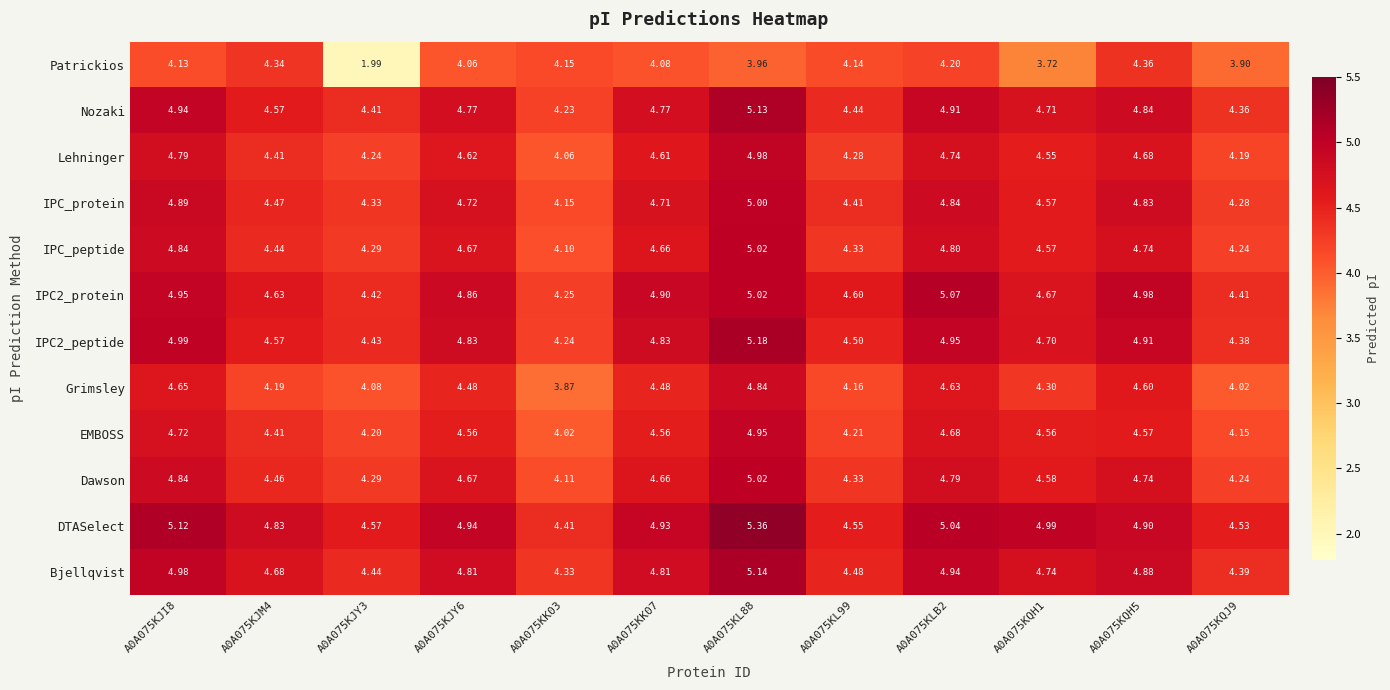

Which series has the largest total across all categories?

DTASelect